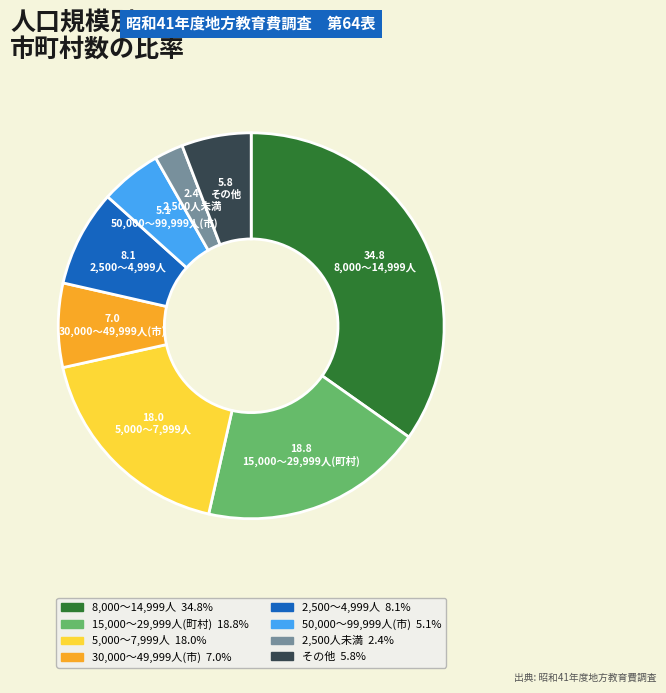

Is there a majority slice in this chart?

No